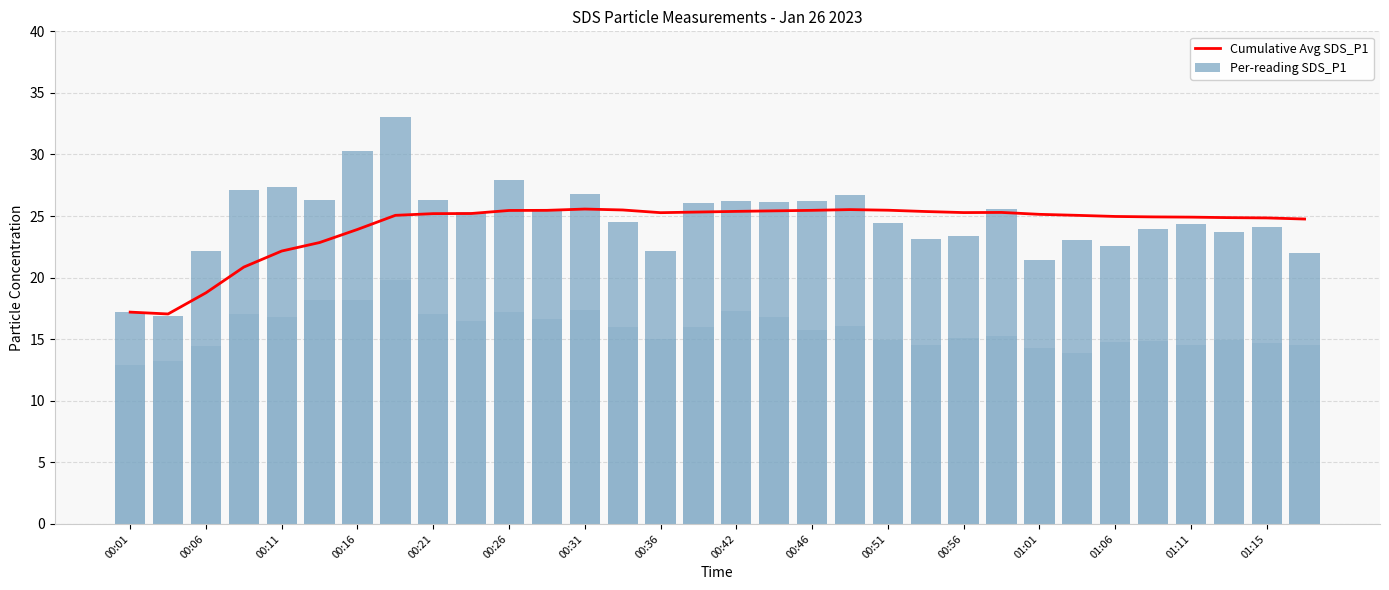

Rank the series by their maximum value, from highest to lowest.

Per-reading SDS_P1, Cumulative Avg SDS_P1